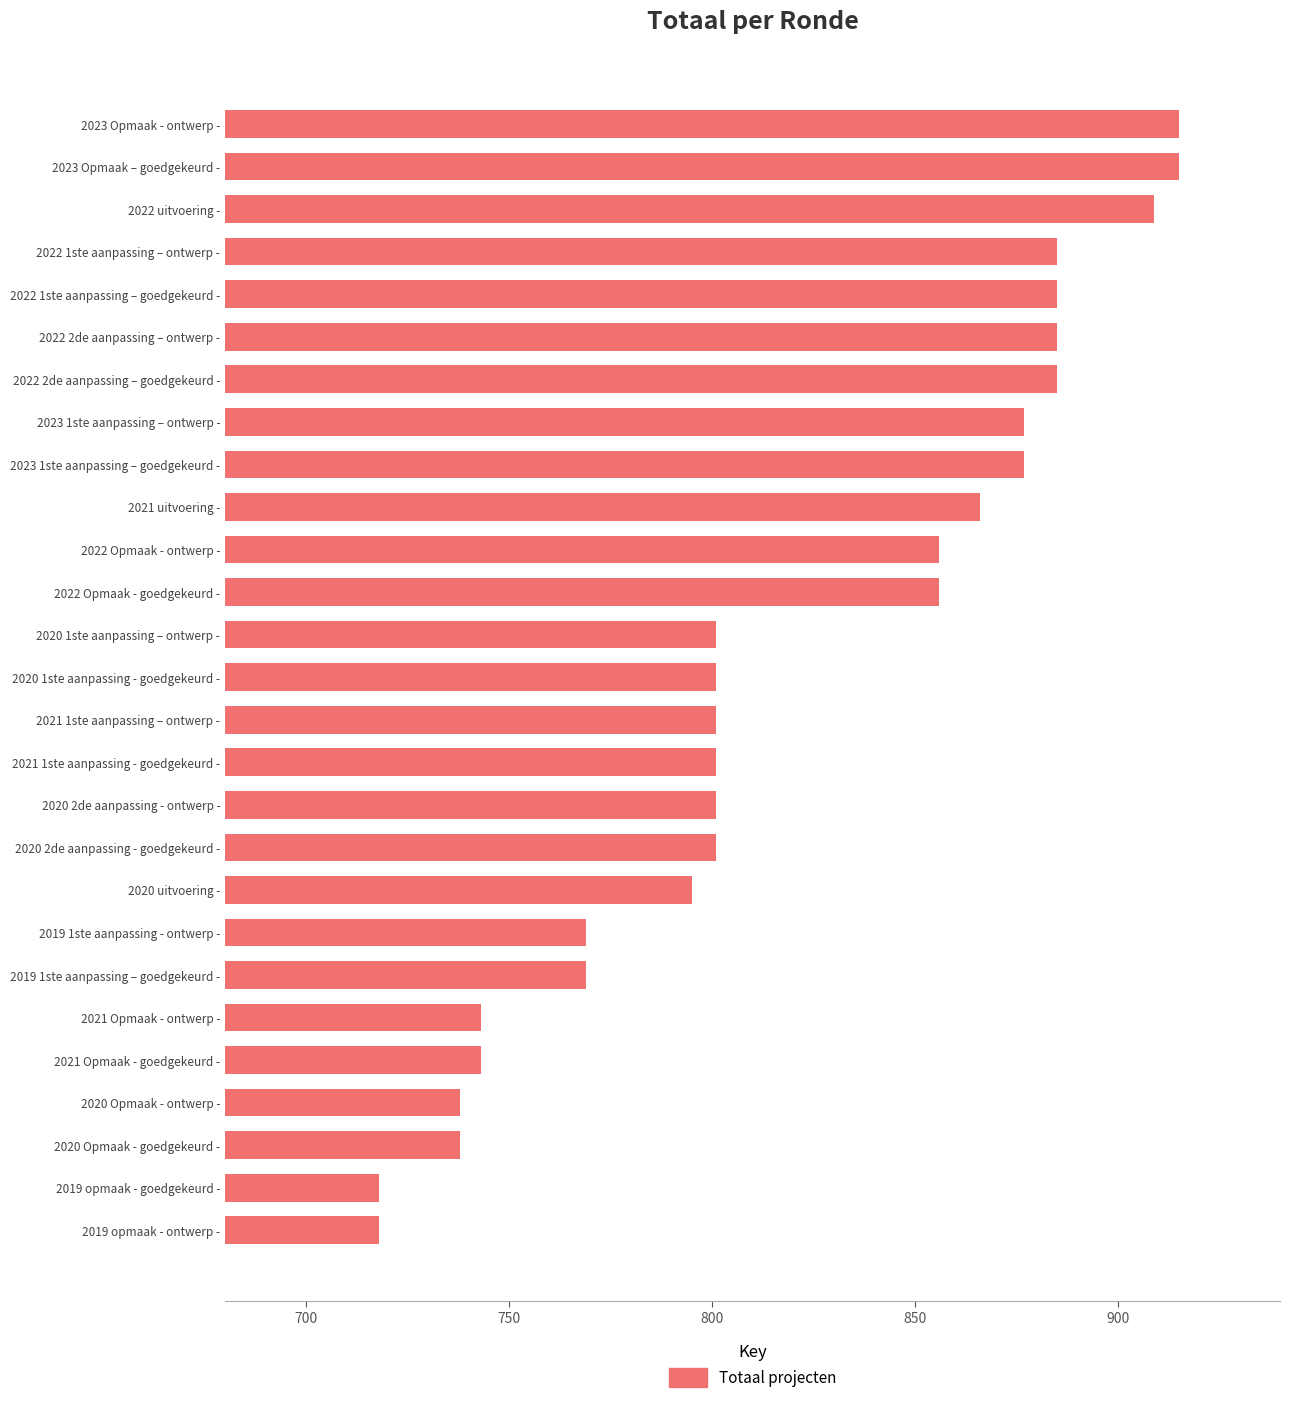

Is it true that the value at 2021 uitvoering - is 1505?

False